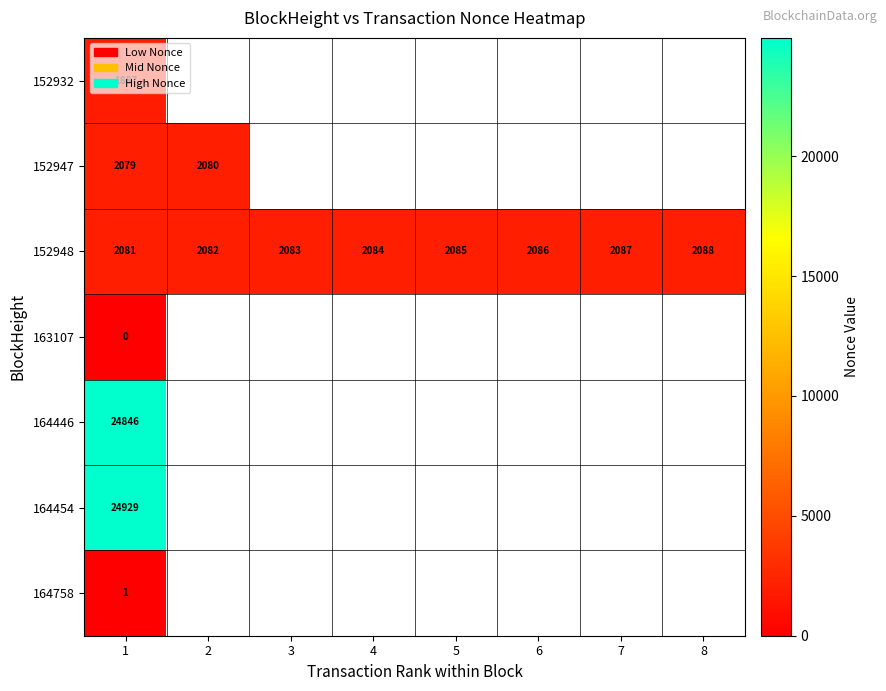

Is it true that 164758 equals 1 at 1?

True